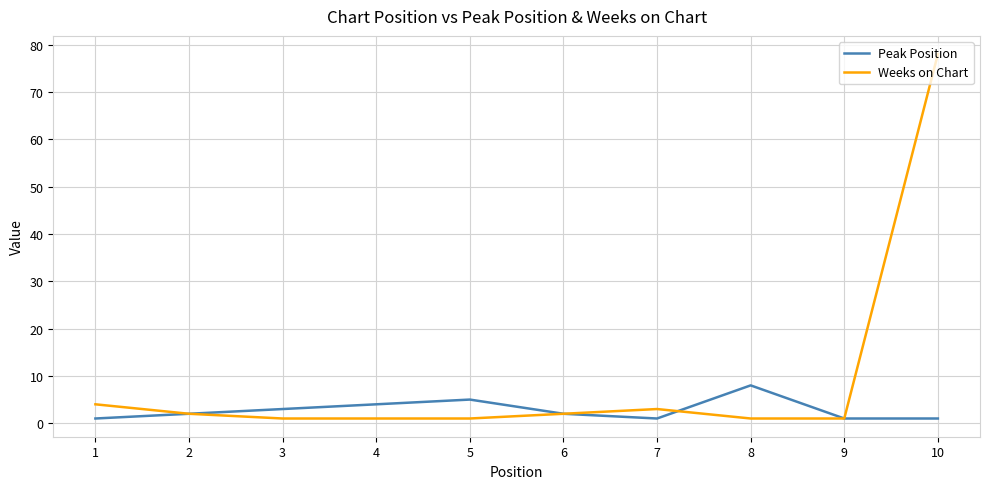

How many lines are shown in the chart?

2